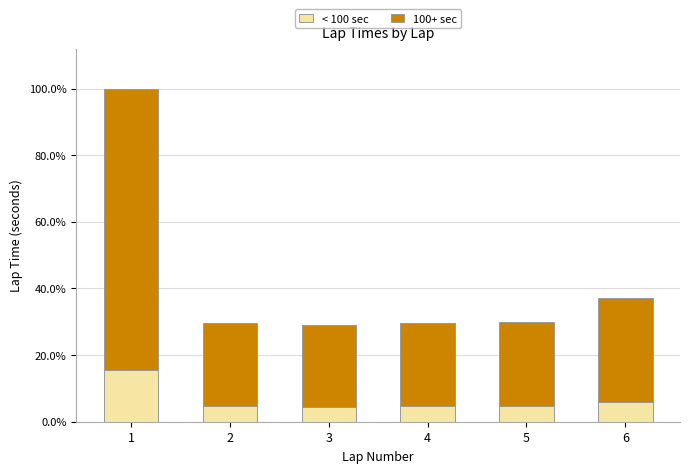

Does the chart contain stacked bars?

Yes